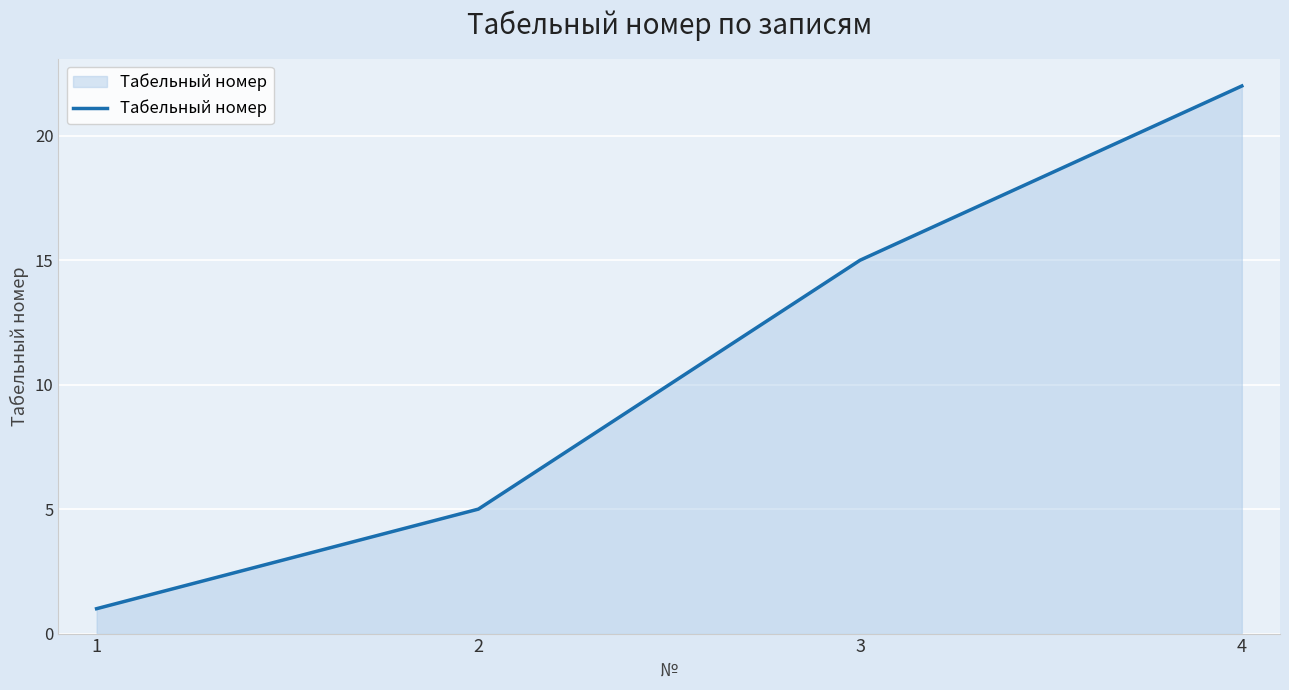

How many values are below 15?

2